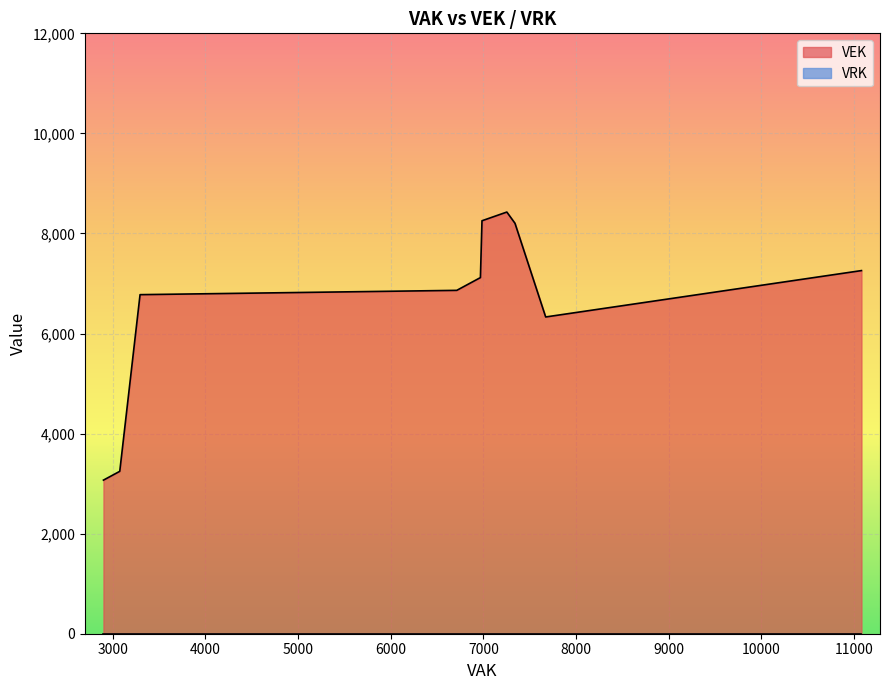

What are all the series names shown in the legend?

VEK, VRK